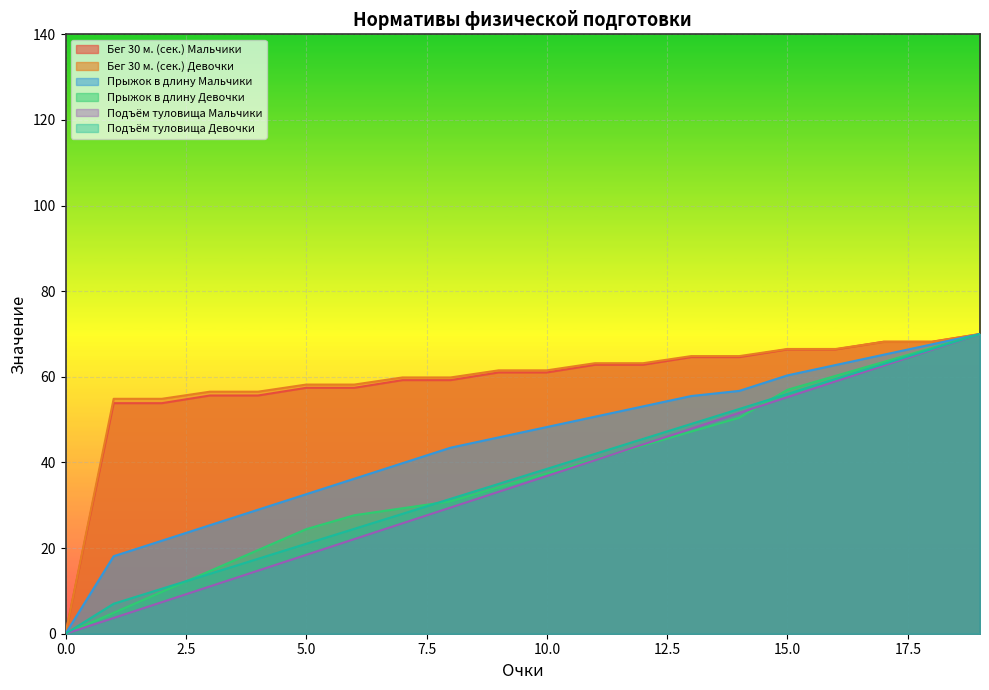

Rank the series at 4 from lowest to highest value.

Подъём туловища Мальчики, Подъём туловища Девочки, Прыжок в длину Девочки, Прыжок в длину Мальчики, Бег 30 м. (сек.) Мальчики, Бег 30 м. (сек.) Девочки